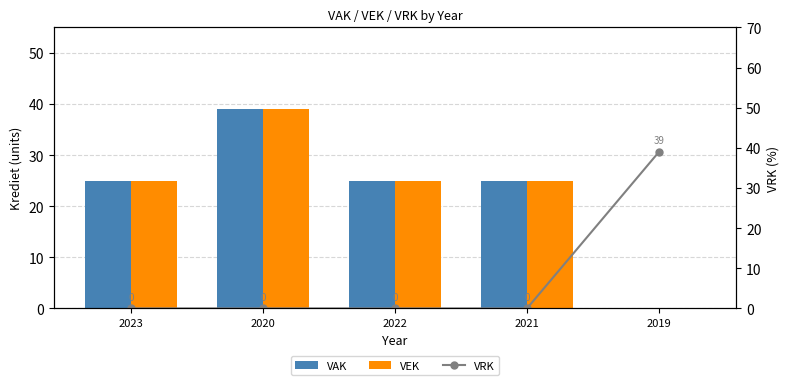

List the series in order of their peak value, lowest first.

VAK, VEK, VRK